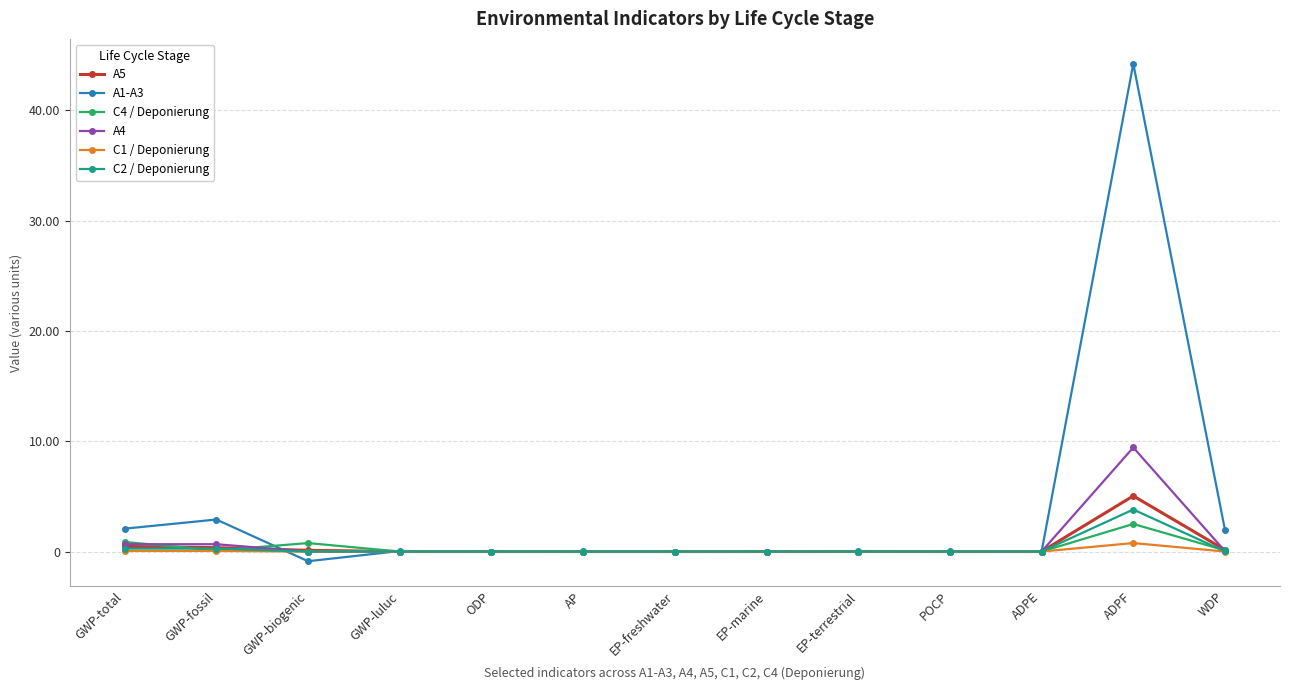

At which label does C4 / Deponierung reach its peak?

ADPF